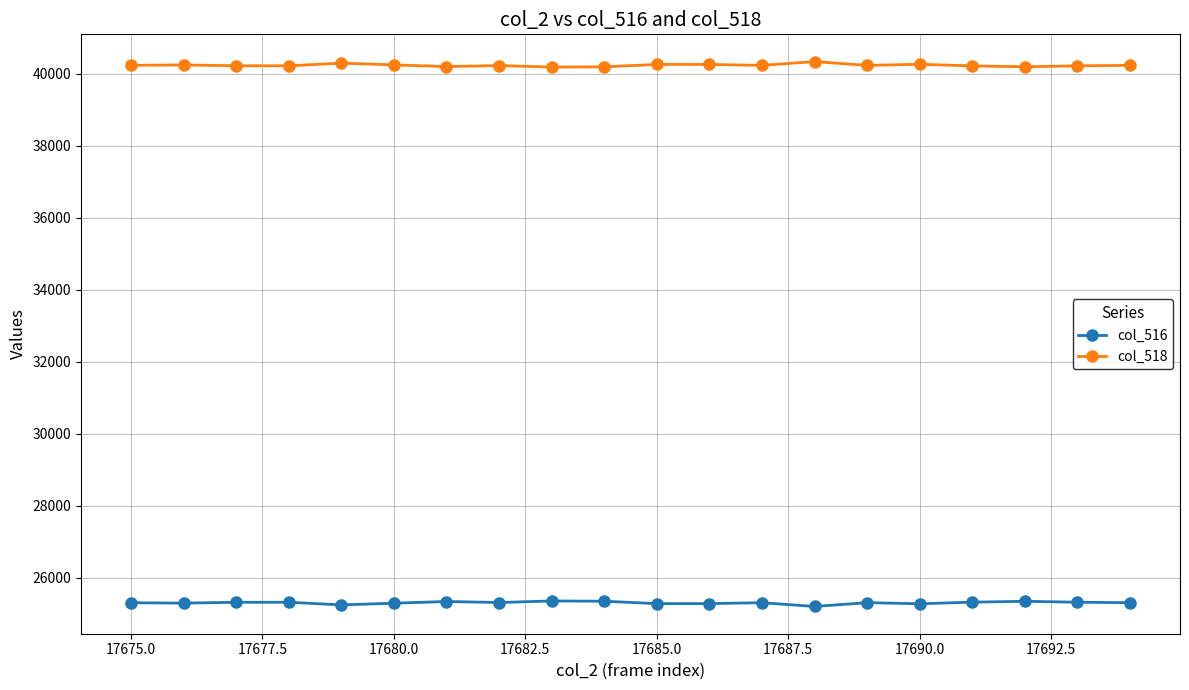

Which series has the largest total across all categories?

col_518